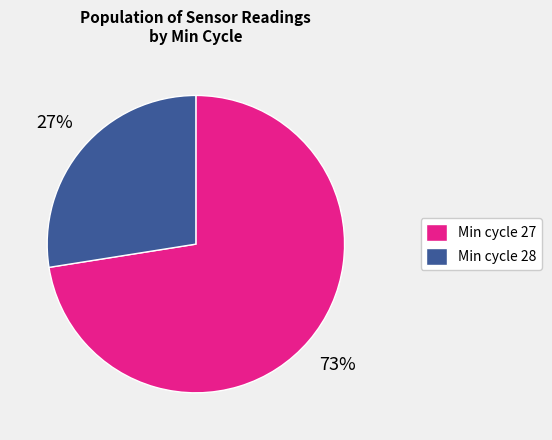

Approximately how many times larger is the value at Min cycle 28 compared to Min cycle 27?

0.4